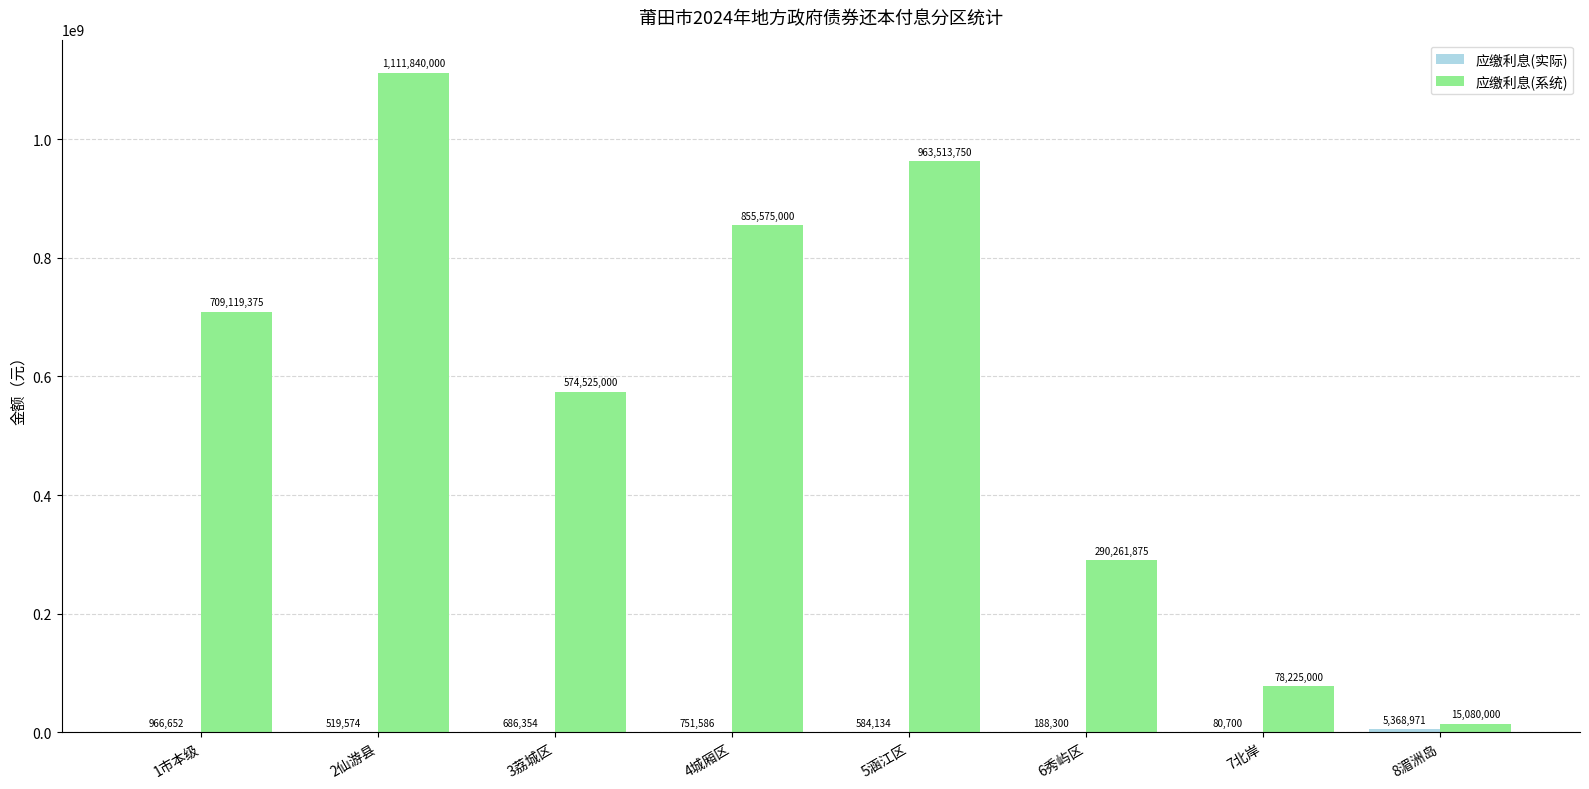

How many groups of bars are there?

8